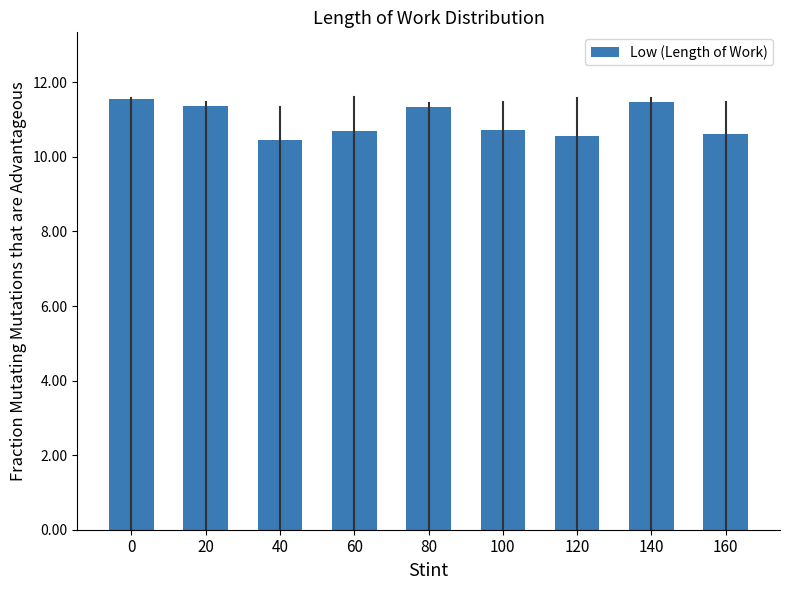

Count the values in the range 10 to 11.

5